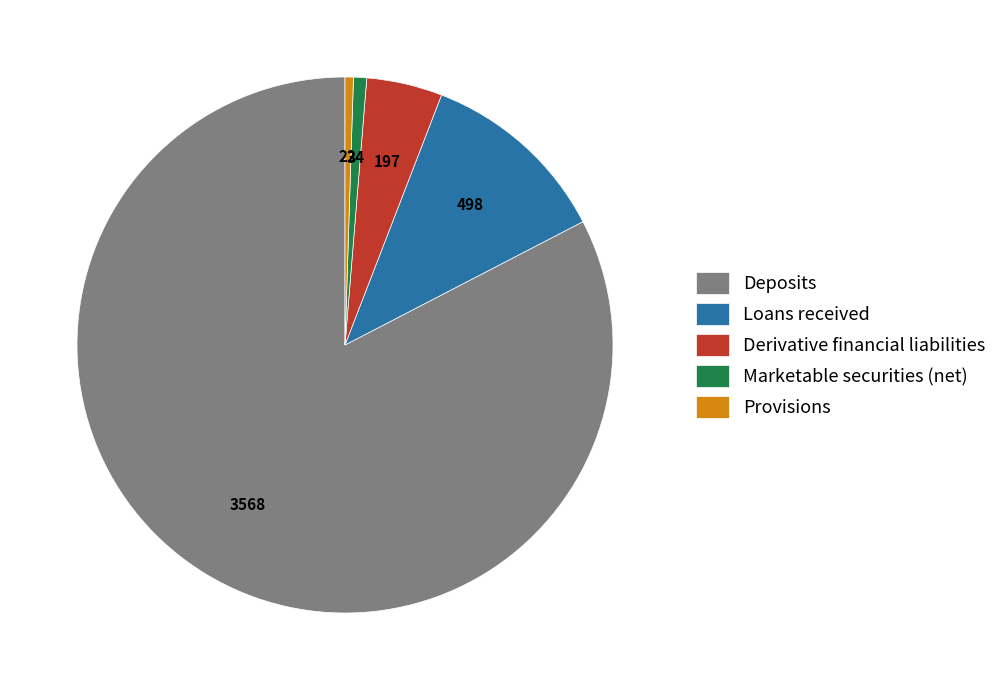

Is there a majority slice in this chart?

Yes